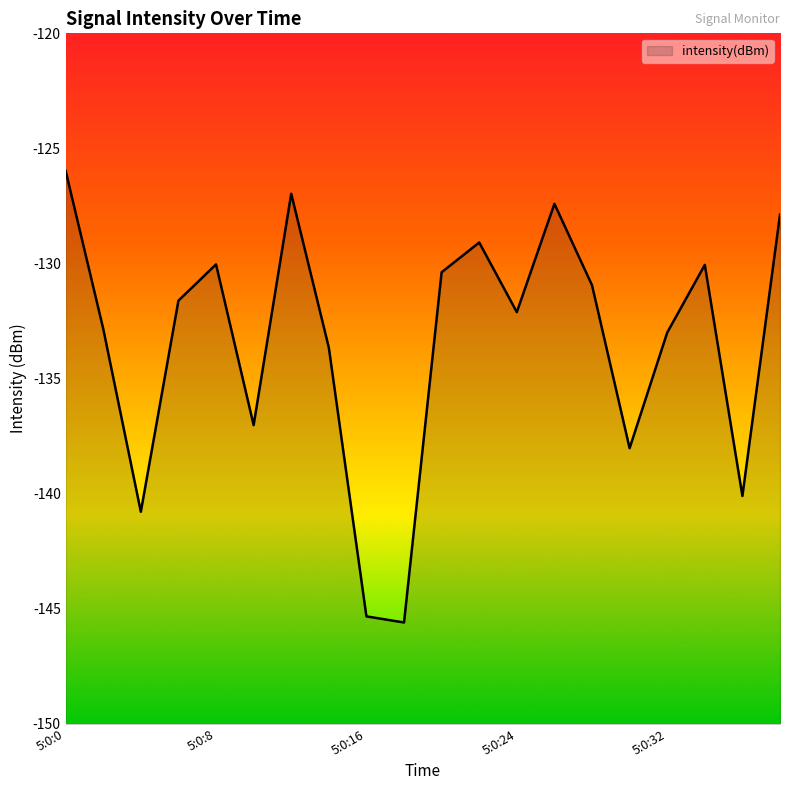

At which category does the data reach its first local valley?

5:0:4